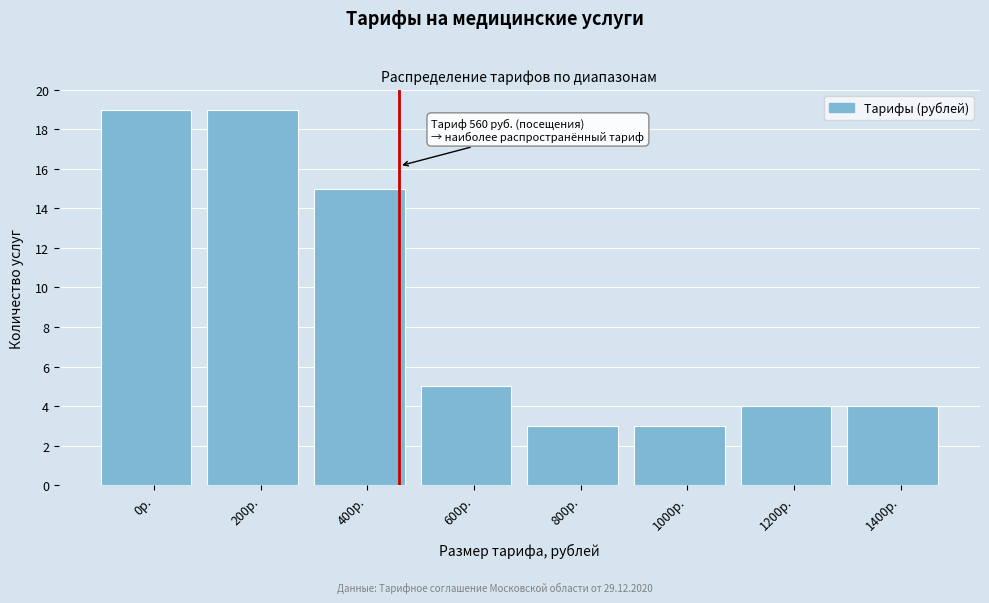

Reading left to right, list all the values displayed in this chart.

0р.=19	200р.=19	400р.=15	600р.=5	800р.=3	1000р.=3	1200р.=4	1400р.=4